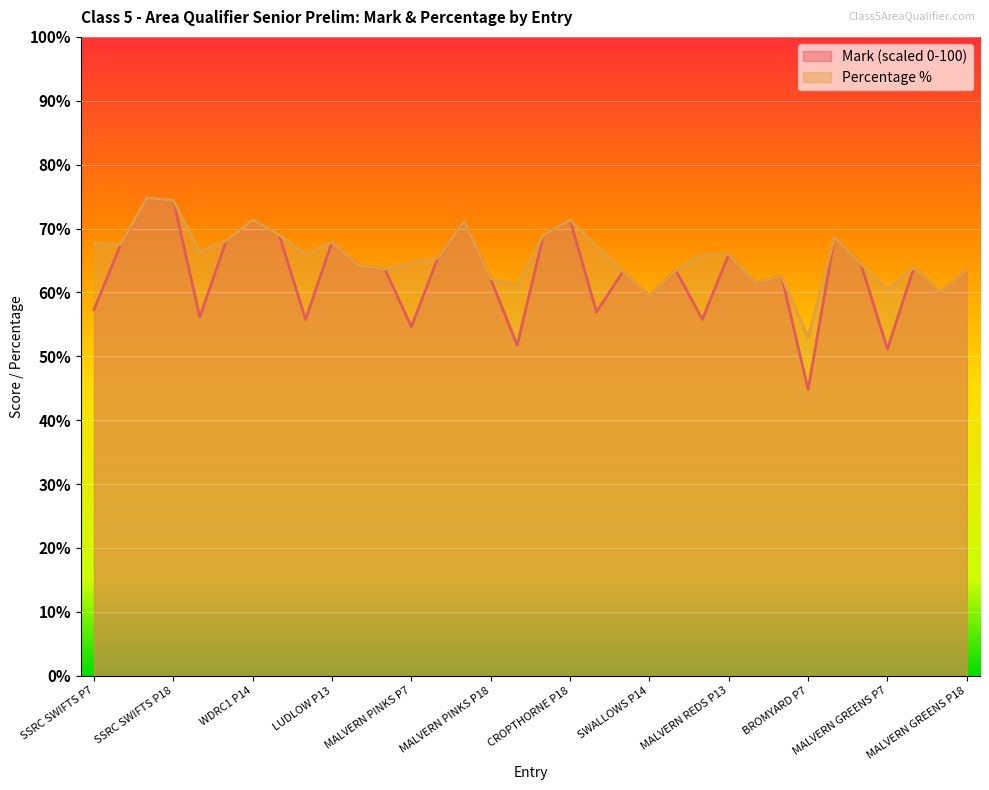

Reading left to right, transcribe all the data shown in this chart.

Mark: 57.3	67.4	74.8	74.4	56.2	68.1	71.3	69.0	55.8	67.9	64.2	63.7	54.6	65.4	71.2	62.1	51.7	69.0	71.3	56.9	63.3	59.4	63.5	55.8	66.0	61.5	62.5	44.8	68.7	64.4	51.2	63.8	60.0	63.5
Percentage: 67.7	67.5	74.8	74.4	66.4	68.1	71.3	69.0	65.9	67.9	64.2	63.6	64.5	65.4	71.2	62.1	61.1	69.0	71.3	67.3	63.3	59.4	63.5	65.9	66.0	61.5	62.5	53.0	68.7	64.4	60.5	63.9	60.0	63.5